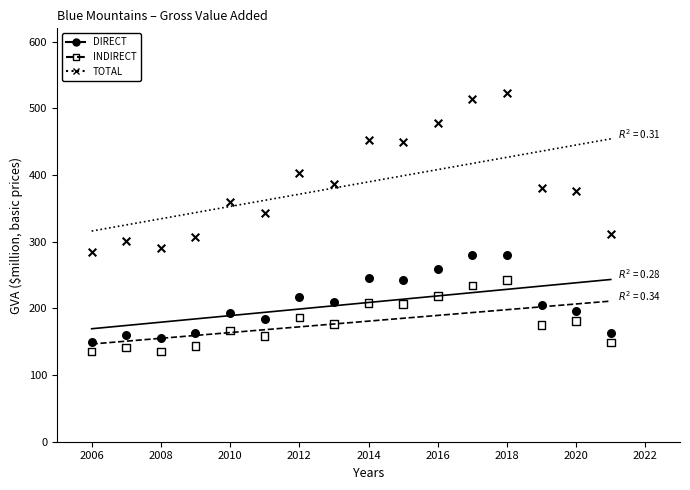

Across all data points, what is the range of X values (max minus min)?

15.0